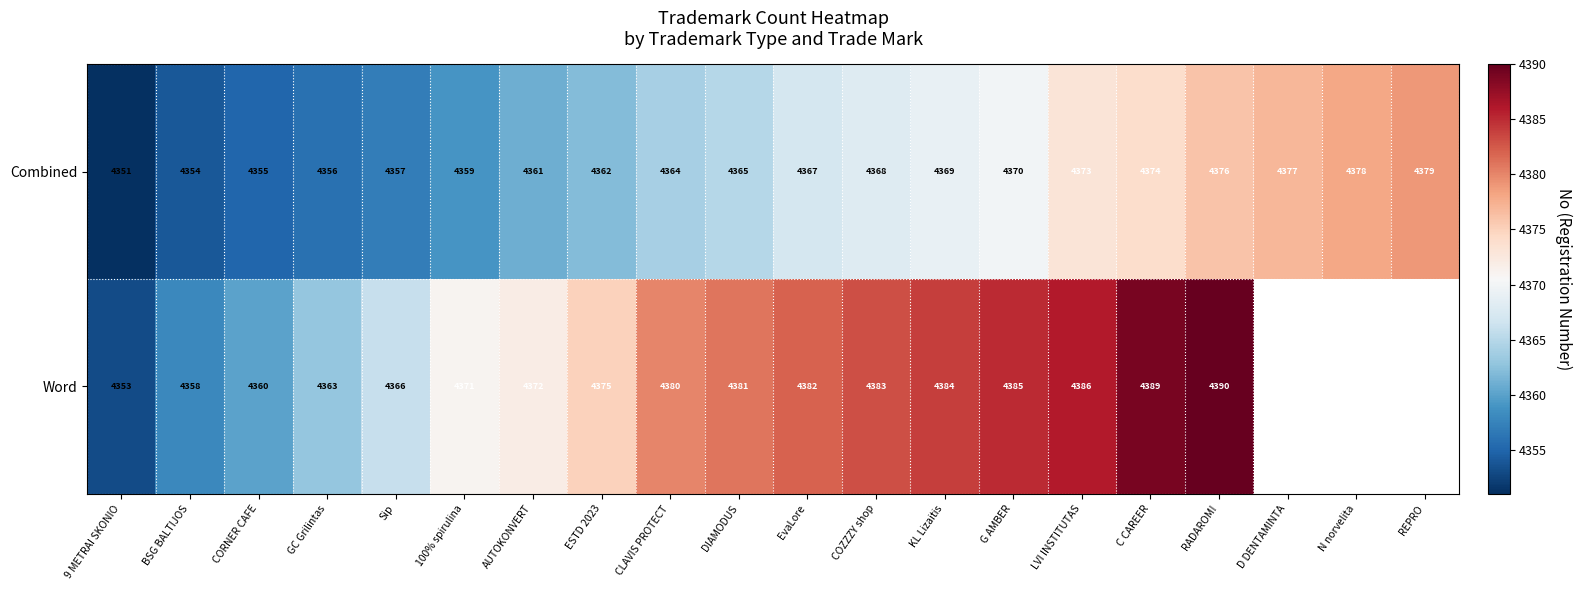

At Sip, list the series in order from smallest to largest.

Combined, Word